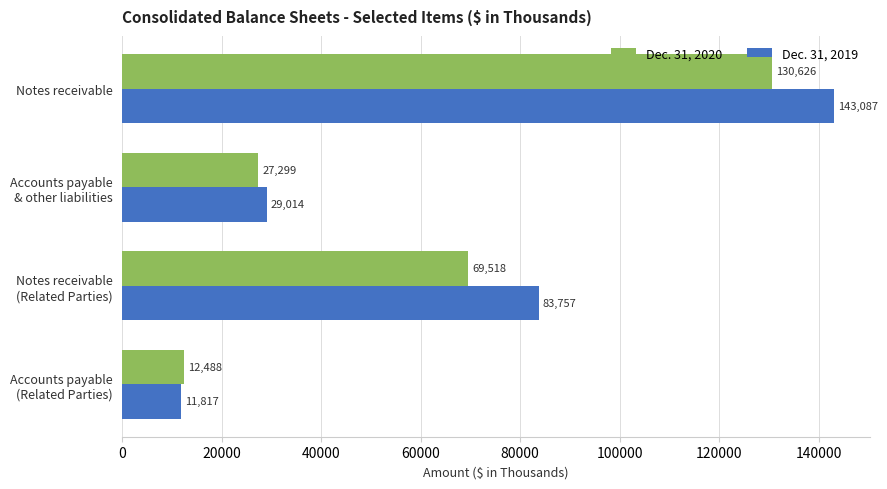

Which series has the largest total across all categories?

Dec. 31, 2019